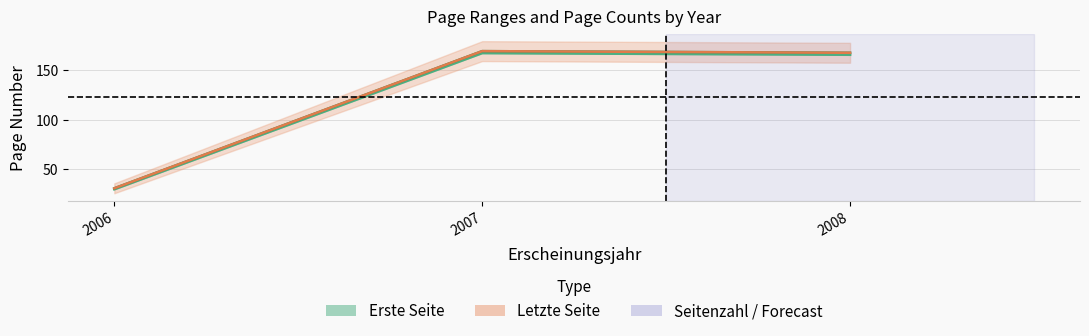

Rank the series by their maximum value, from highest to lowest.

Letzte Seite, Seitenzahl (mid), Erste Seite